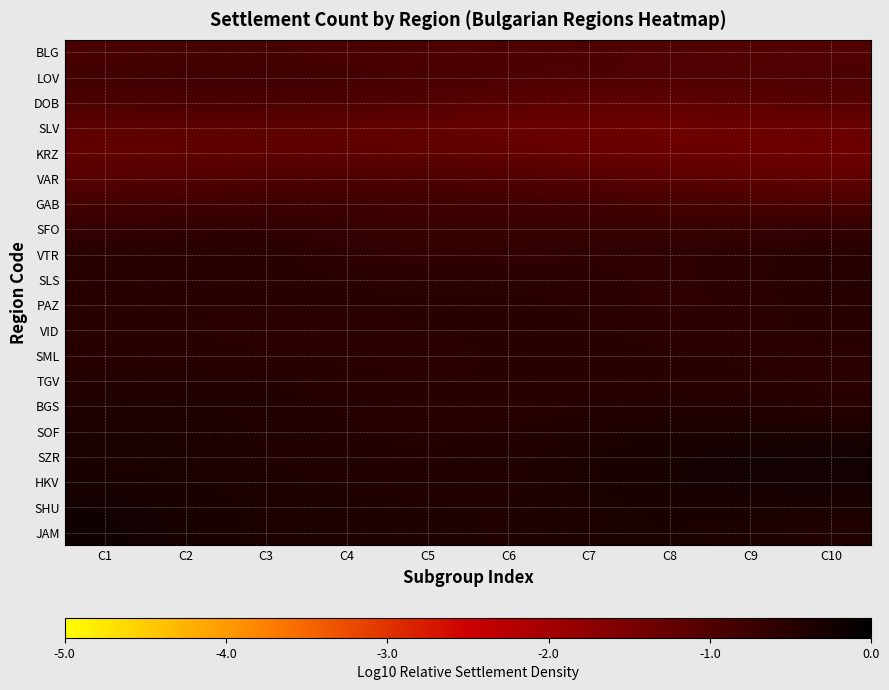

List the series in order of their peak value, highest first.

JAM, SZR, HKV, SHU, SOF, BGS, TGV, SLS, PAZ, SML, VTR, VID, SFO, GAB, LOV, BLG, DOB, VAR, SLV, KRZ